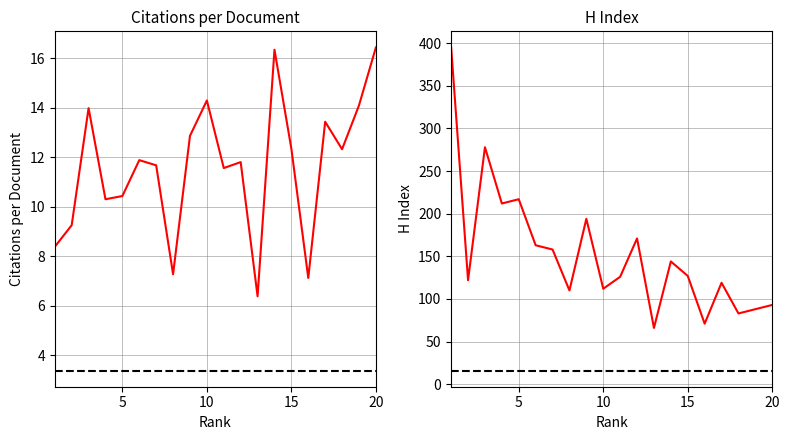

Rank the series by their maximum value, from lowest to highest.

Citations per document, H index